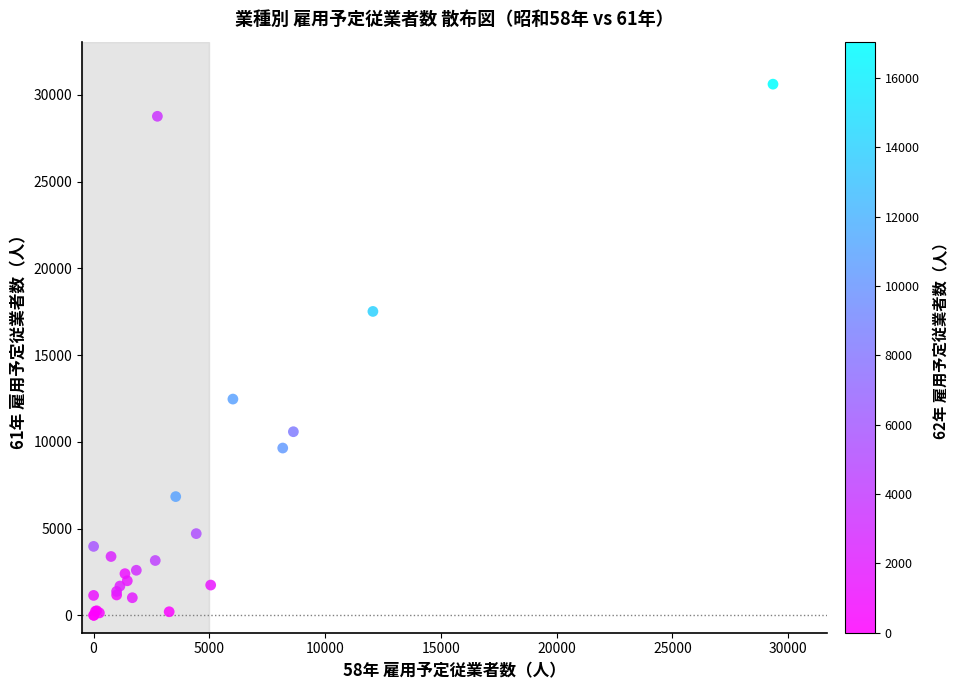

What Y value in the scatter plot is closest to 15309?

17519